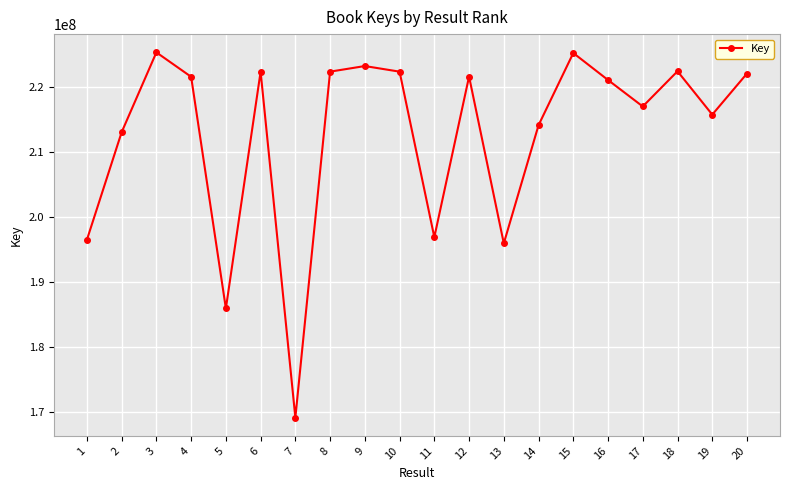

Where is the first local minimum?

5